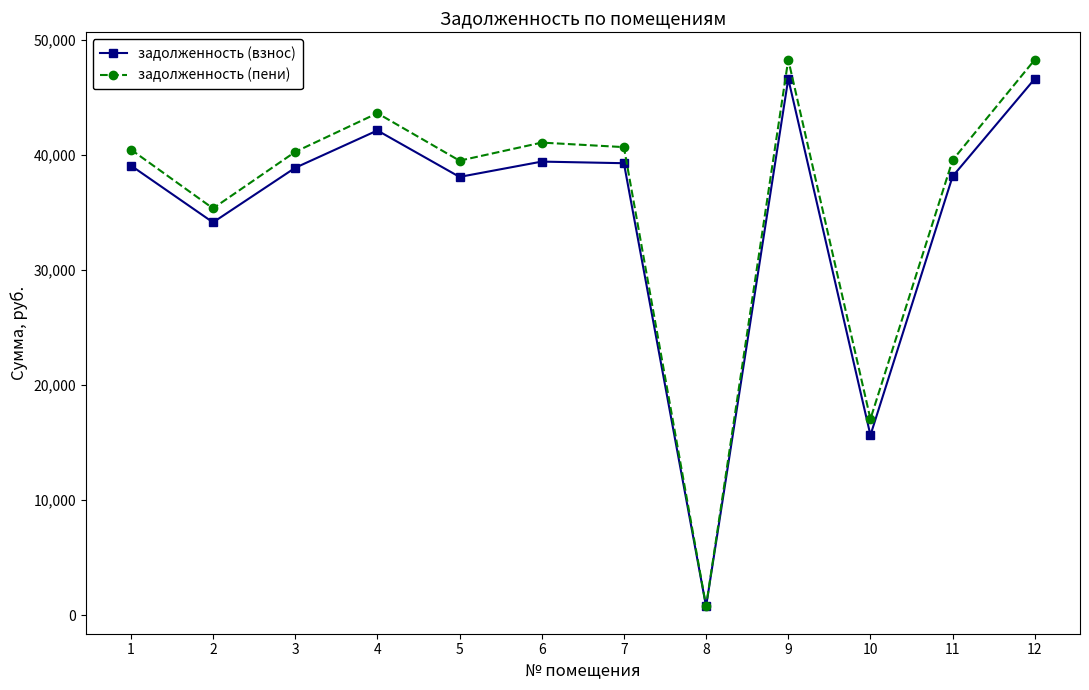

True or false: задолженность (пени) has a value of 17500.3 at 11.

False